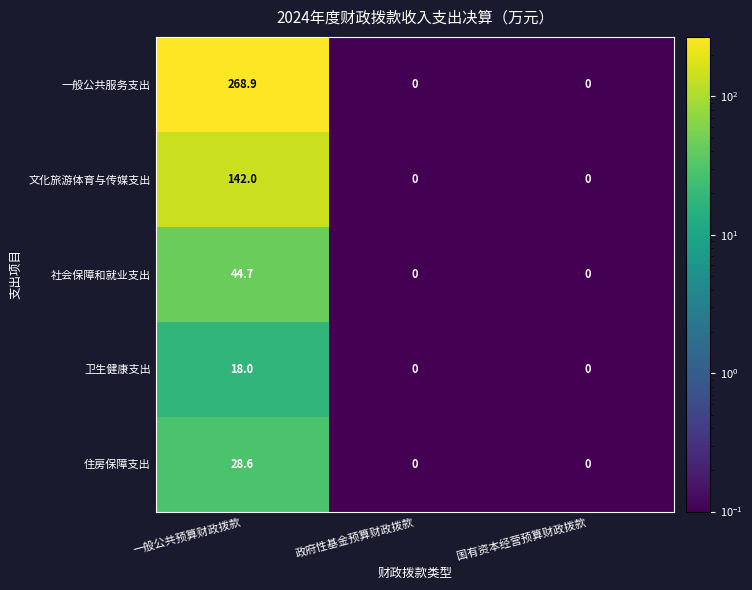

Reading left to right, list all the values displayed in this chart.

一般公共服务支出: 268.9	0.0	0.0
文化旅游体育与传媒支出: 142.0	0.0	0.0
社会保障和就业支出: 44.7	0.0	0.0
卫生健康支出: 18.0	0.0	0.0
住房保障支出: 28.6	0.0	0.0